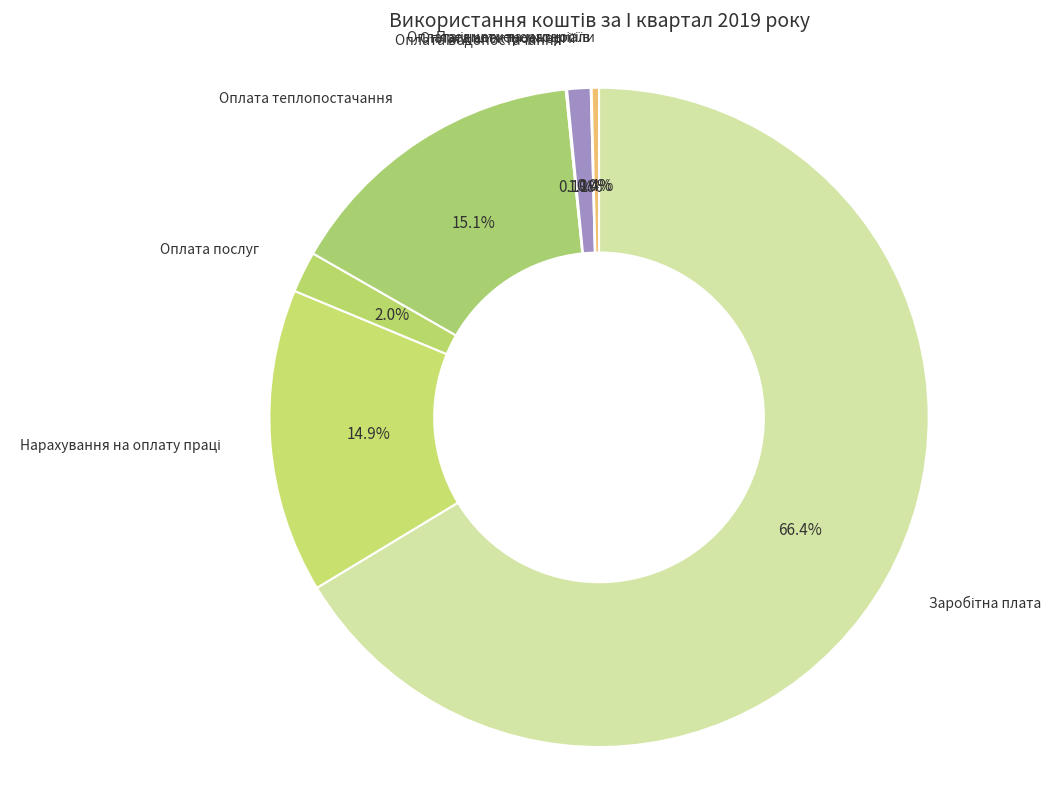

Is there a majority slice in this chart?

Yes